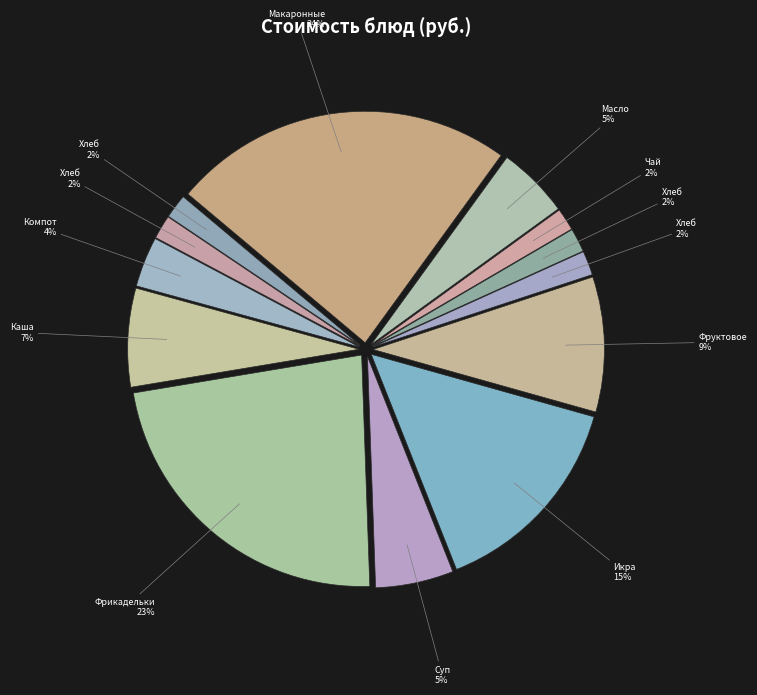

How many slices are in this pie chart?

13